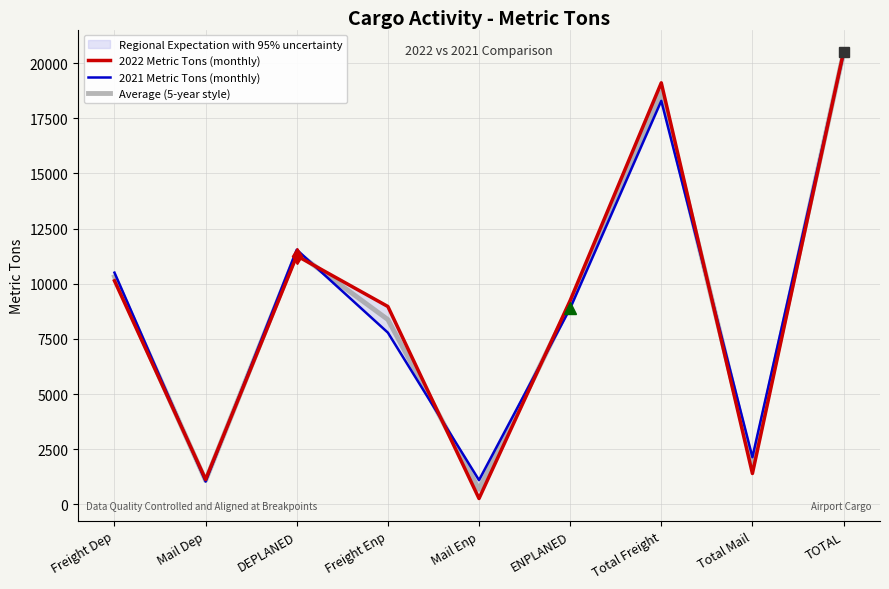

What is the sum of the Average (5-year style) values at Freight Enp and ENPLANED?

17444.9